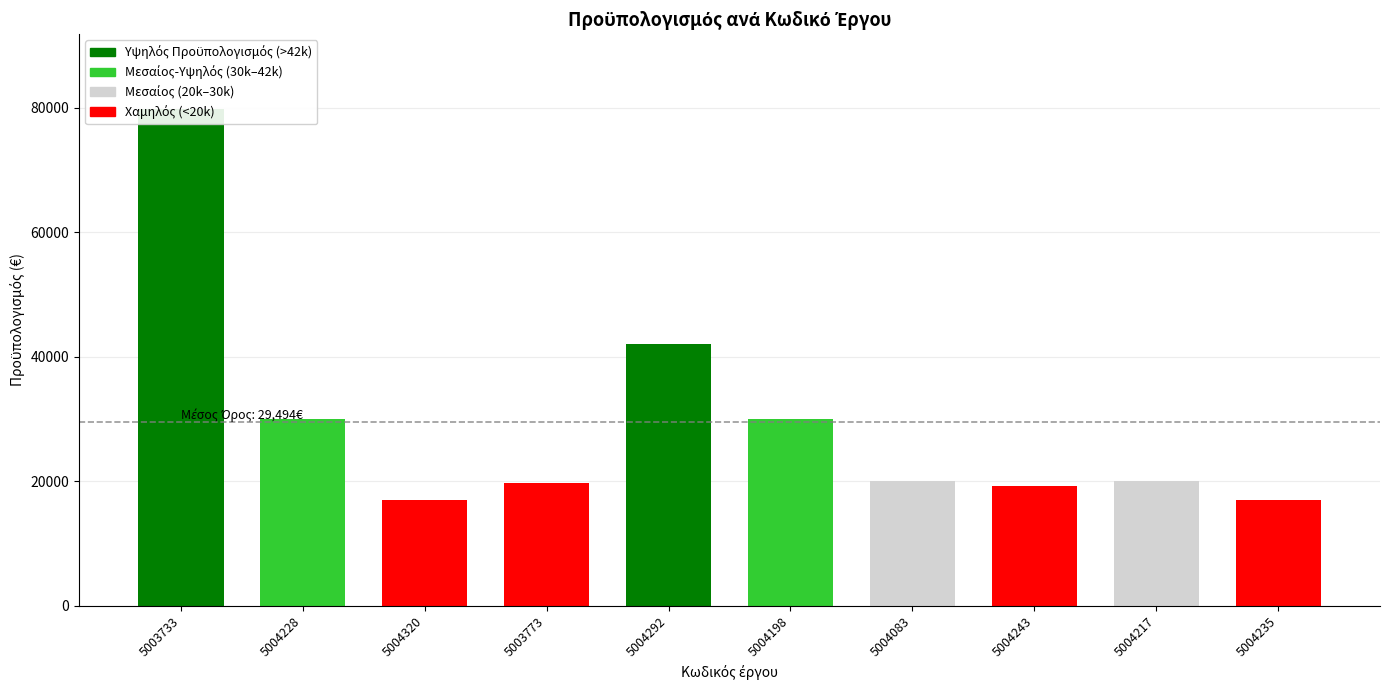

Reading right to left, extract all data points from this chart.

5004235=17062.4	5004217=20000.0	5004243=19248.2	5004083=20000.0	5004198=30000.0	5004292=42099.7	5003773=19697.4	5004320=17000.0	5004228=30000.0	5003733=79830.0